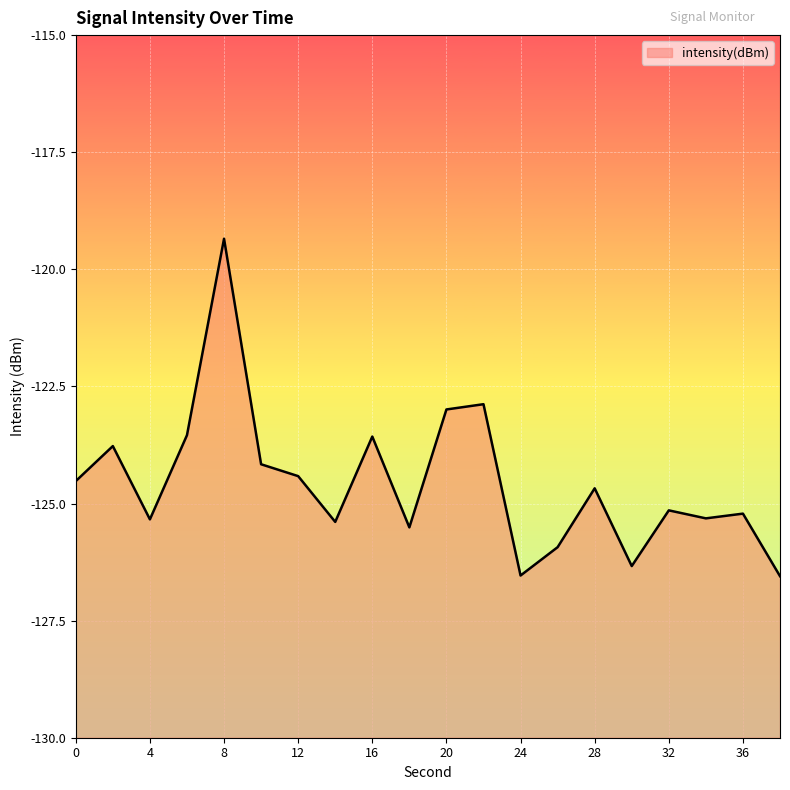

Does the chart display data point markers on the line(s)?

No